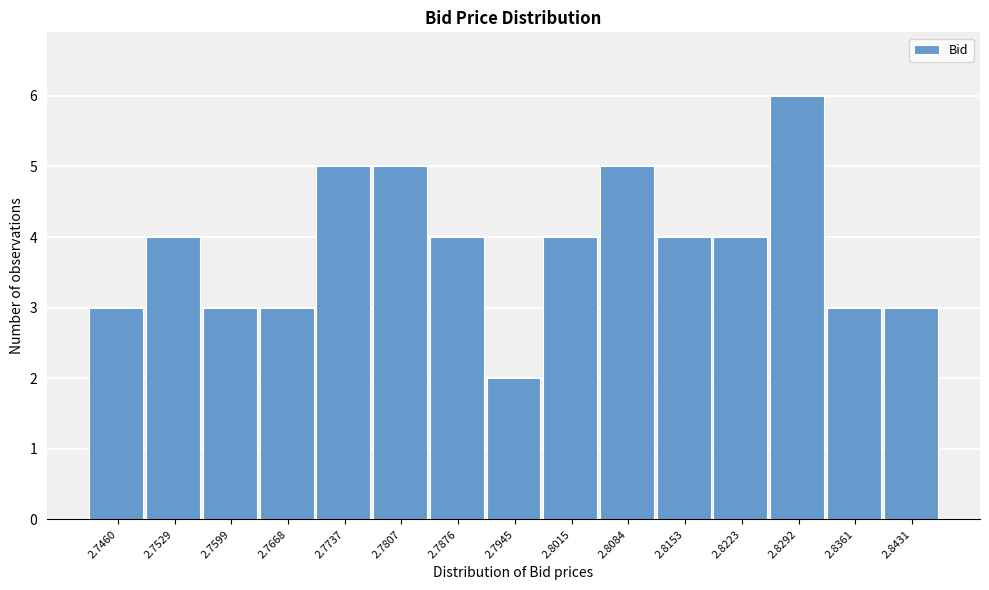

Reading right to left, transcribe all the data shown in this chart.

2.8431=3	2.8361=3	2.8292=6	2.8223=4	2.8153=4	2.8084=5	2.8015=4	2.7945=2	2.7876=4	2.7807=5	2.7737=5	2.7668=3	2.7599=3	2.7529=4	2.7460=3